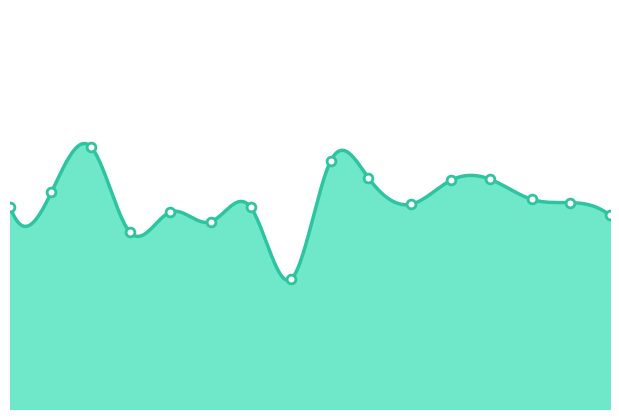

What is the change in value from 1.0 to 8.3?

-0.2